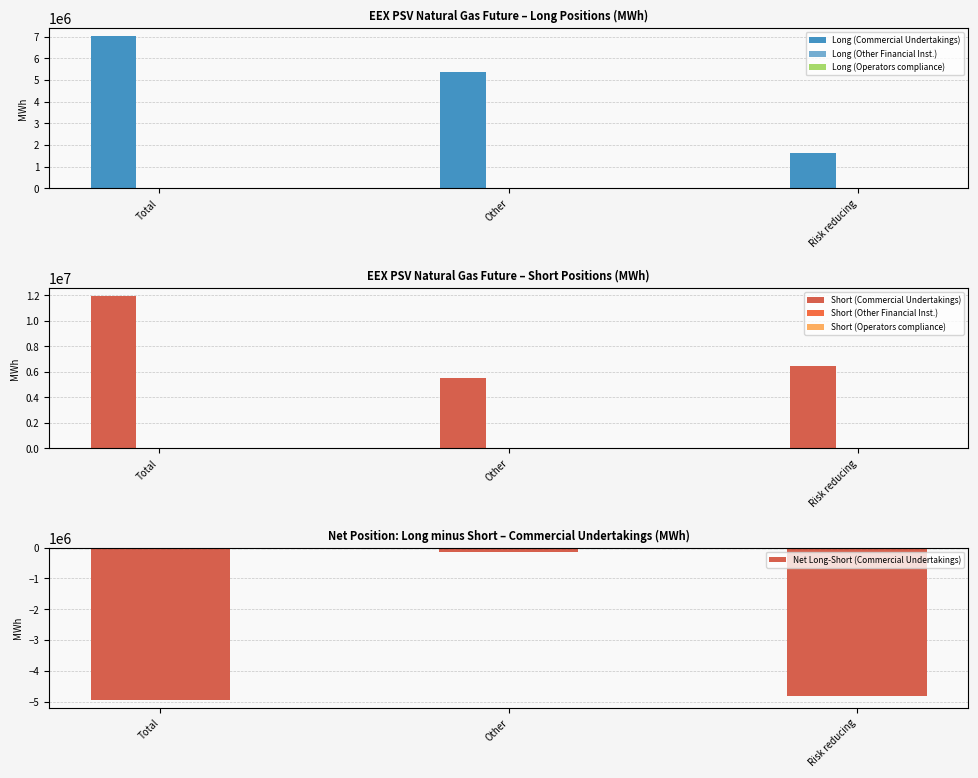

How many groups of bars are there?

3